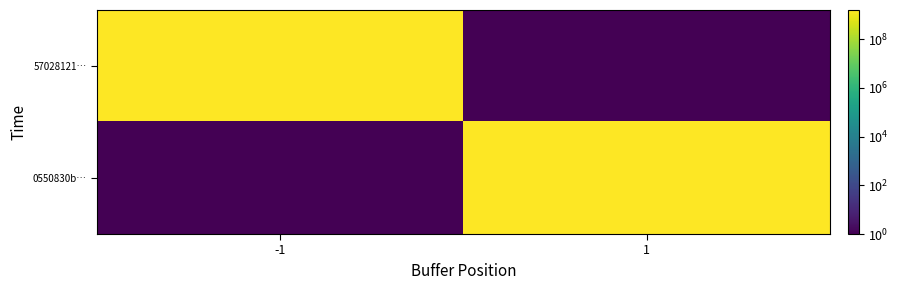

Reading left to right, what are all the values shown in this chart?

57028121…: -1=1571647238.0	1=0.1
0550830b…: -1=0.1	1=1571645333.0